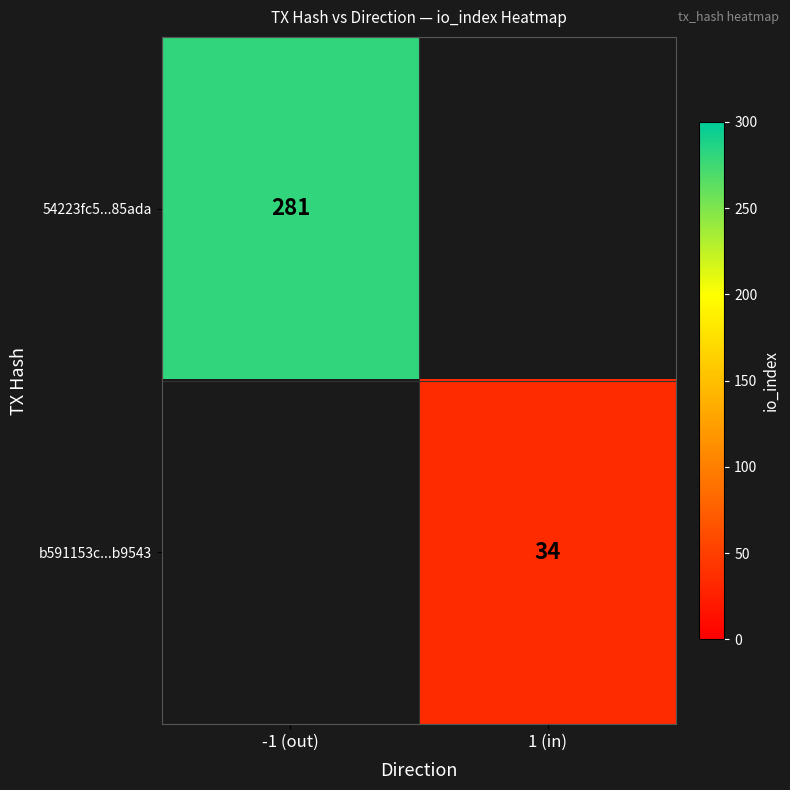

Is the value of 54223fc5...85ada at -1 (out) greater than the value of b591153c...b9543 at 1 (in)?

Yes